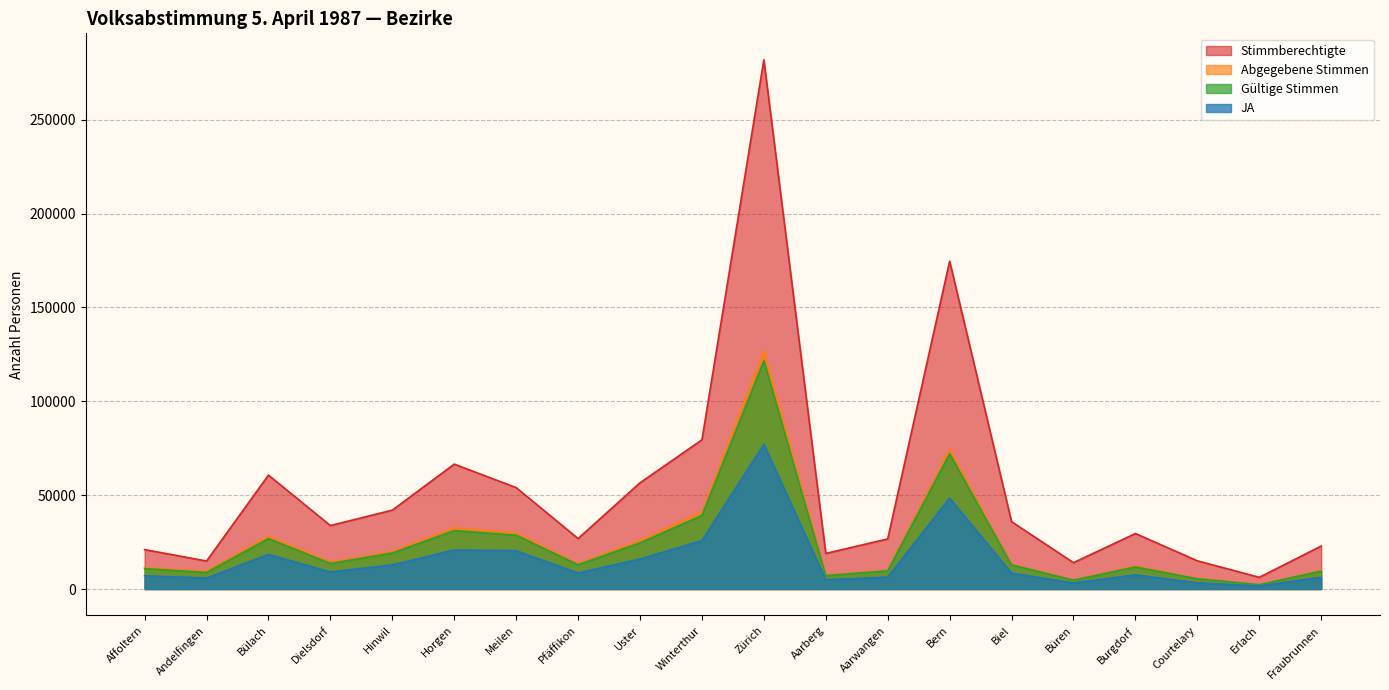

True or false: Abgegebene Stimmen and Stimmberechtigte intersect in this chart.

False